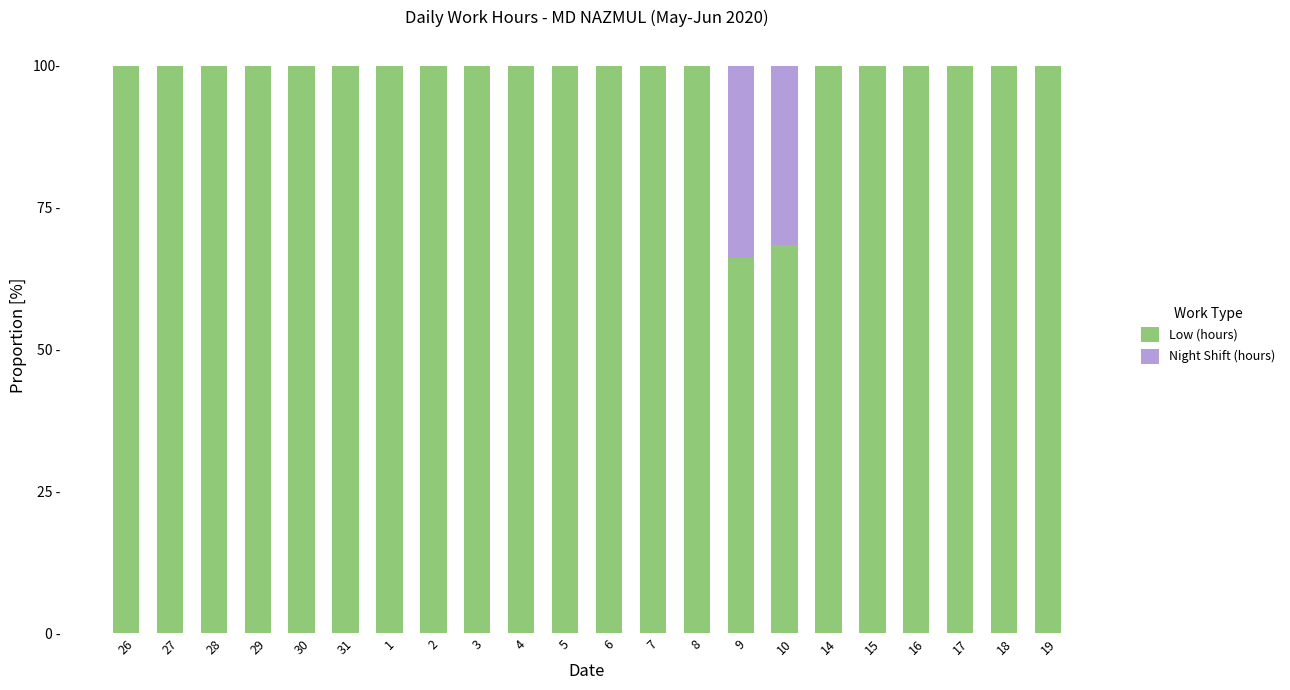

Are the bars grouped side by side (vs. stacked)?

No